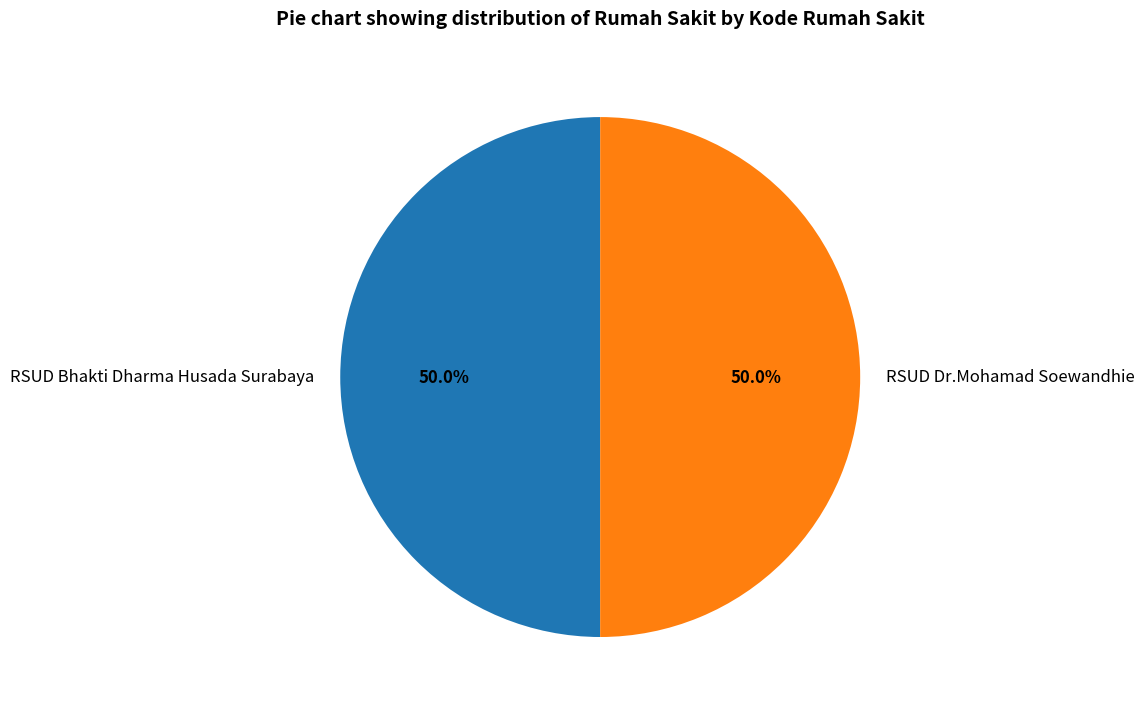

To the nearest percent, what is the combined percentage of RSUD Dr.Mohamad Soewandhie and RSUD Bhakti Dharma Husada Surabaya?

100%